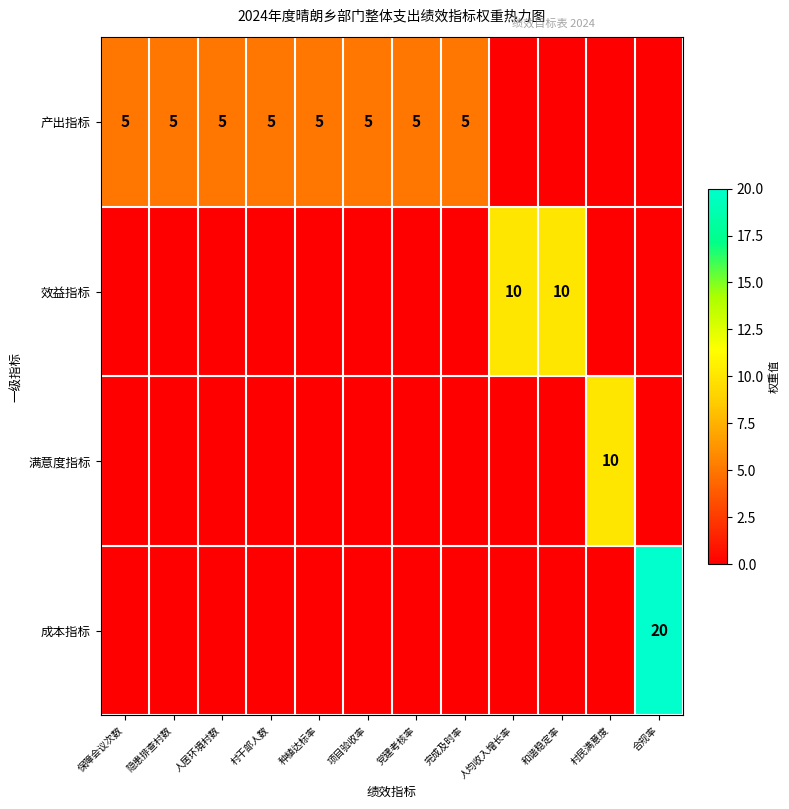

Is it true that 产出指标 equals 5 at 保障会议次数?

True